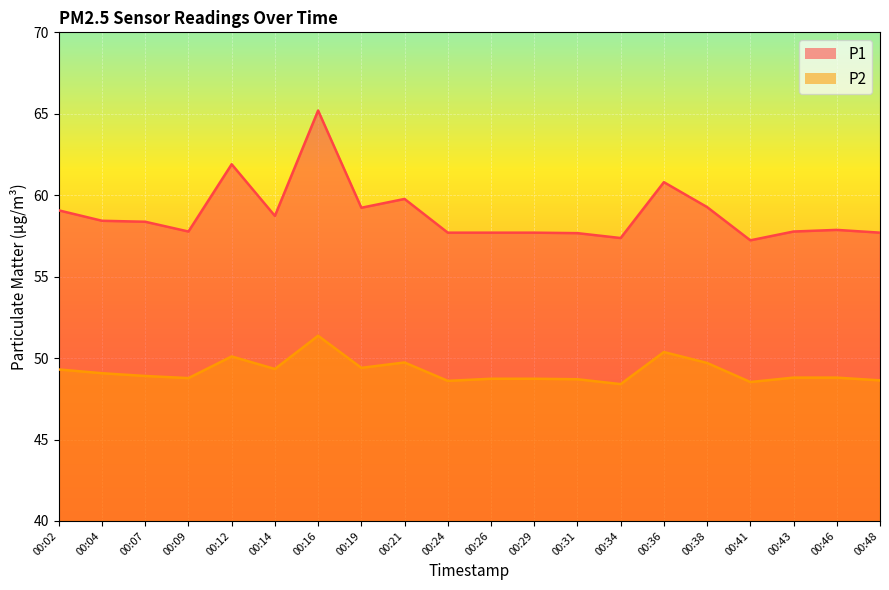

At which category is the sum across all series the highest?

00:16